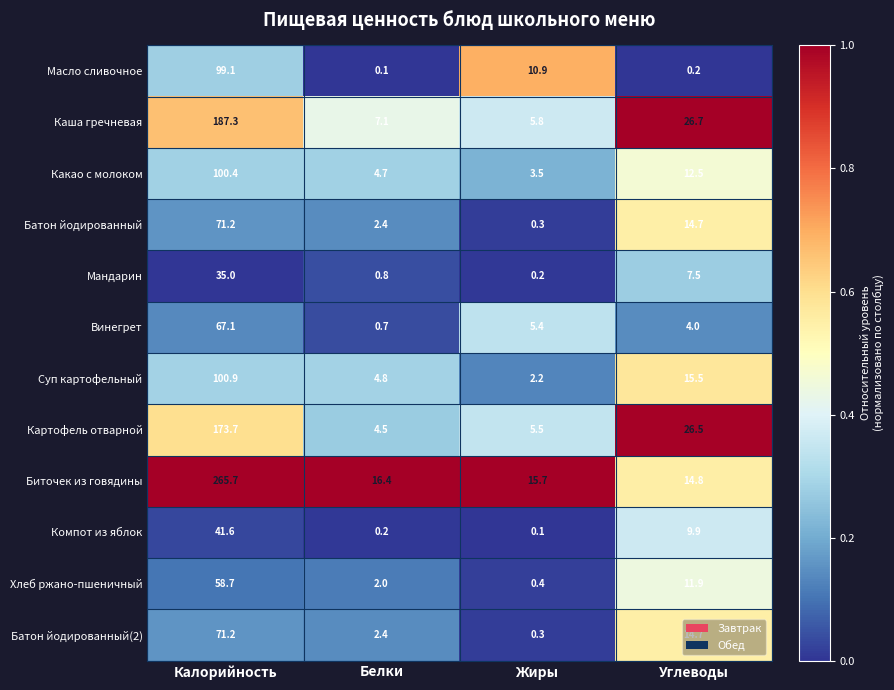

True or false: Каша гречневая has a value of 26.7 at Углеводы.

True